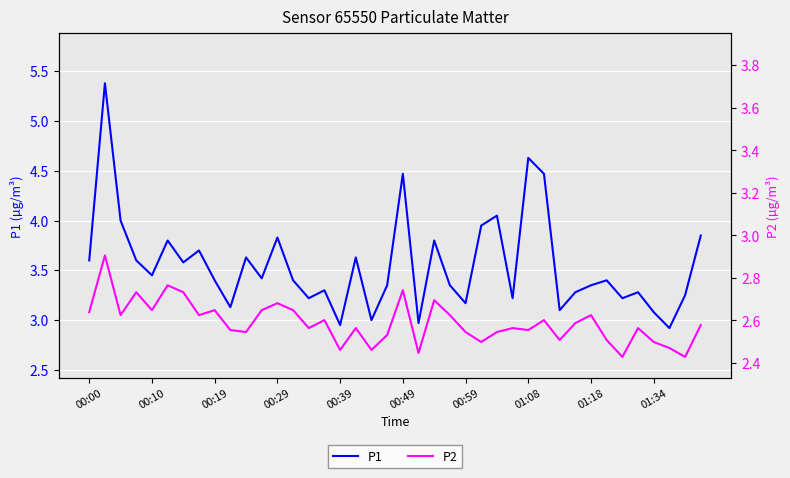

What position from the right is 37?

3